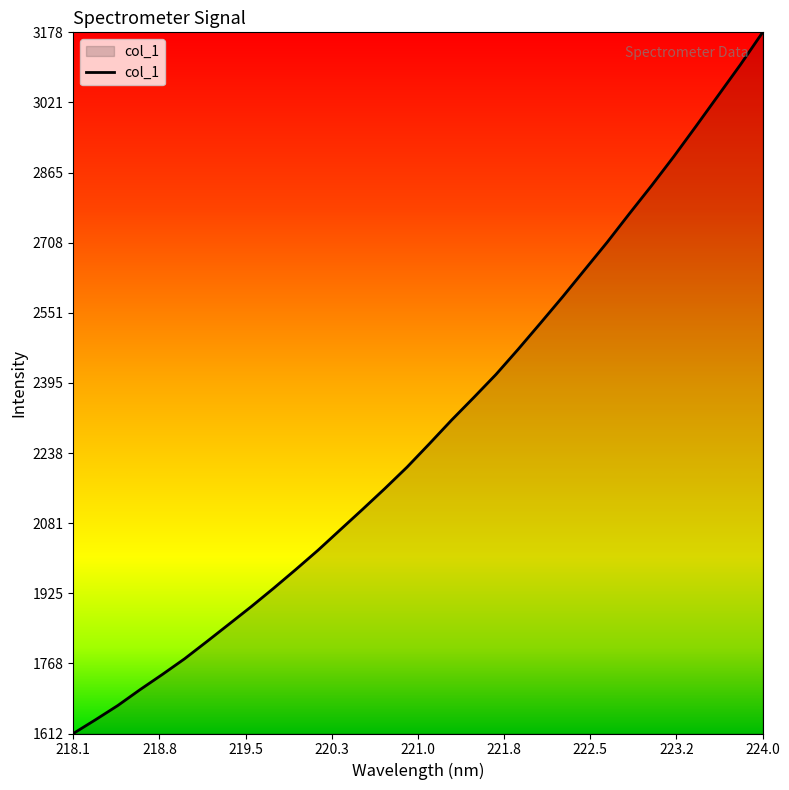

What is the minimum value shown in the chart?

1611.5